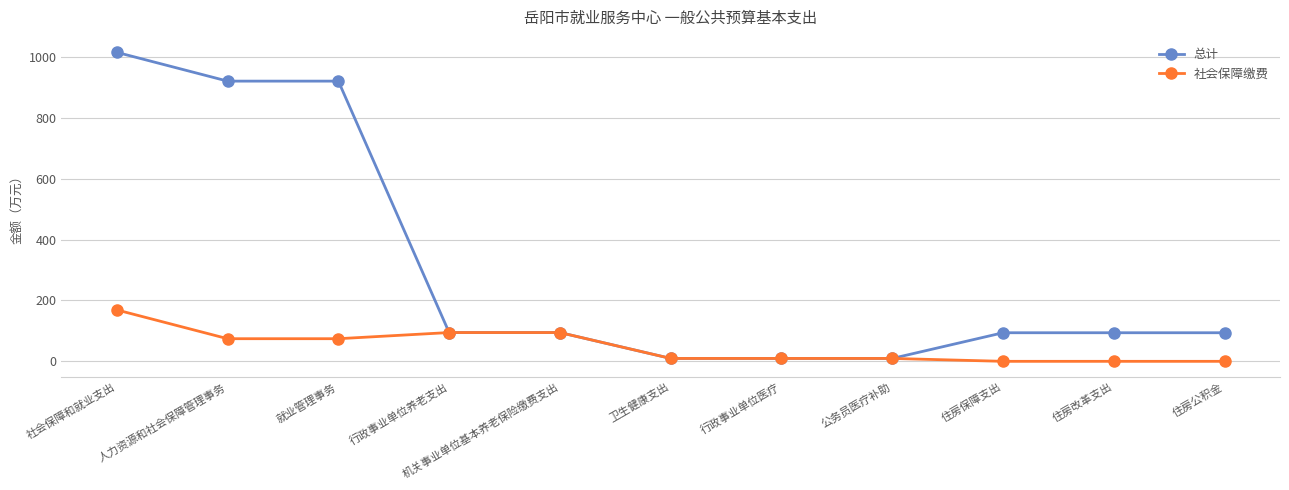

What is the approximate value of 总计 at 行政事业单位养老支出?

94.6